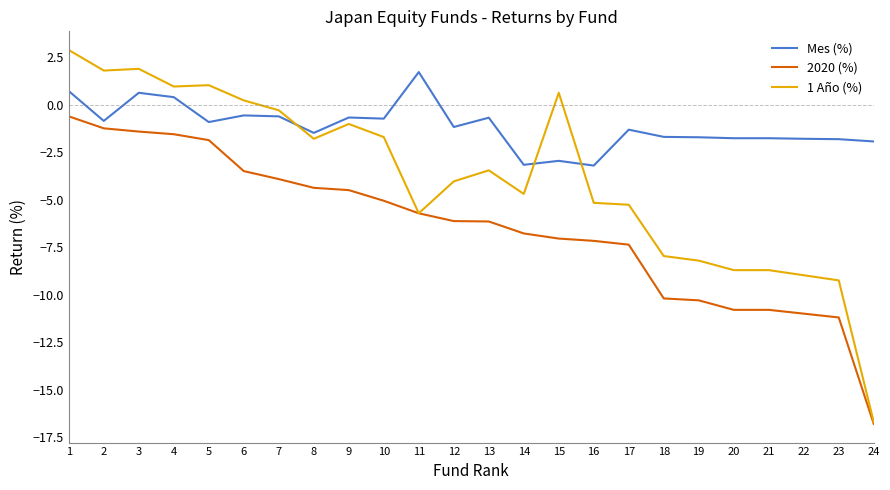

What is the total value across all series at 2?

-0.3